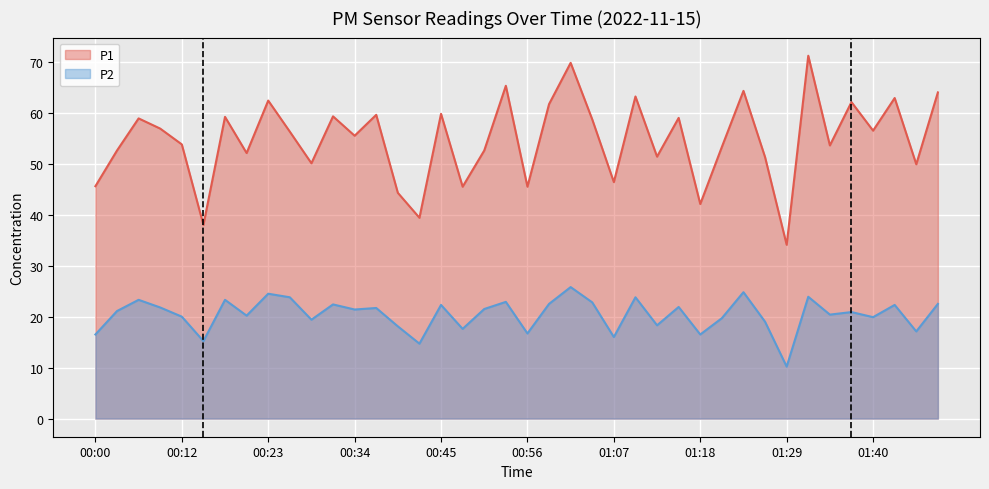

How many data points in P1 are above 56?

20